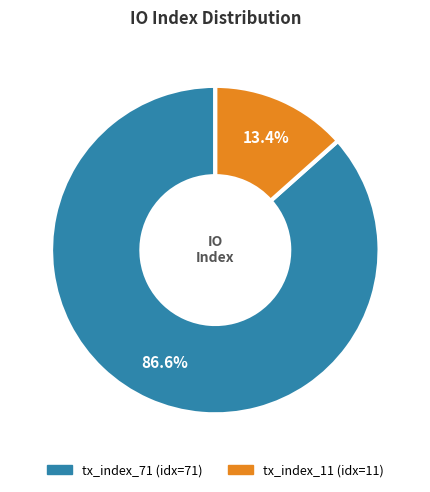

Is there a majority slice in this chart?

Yes